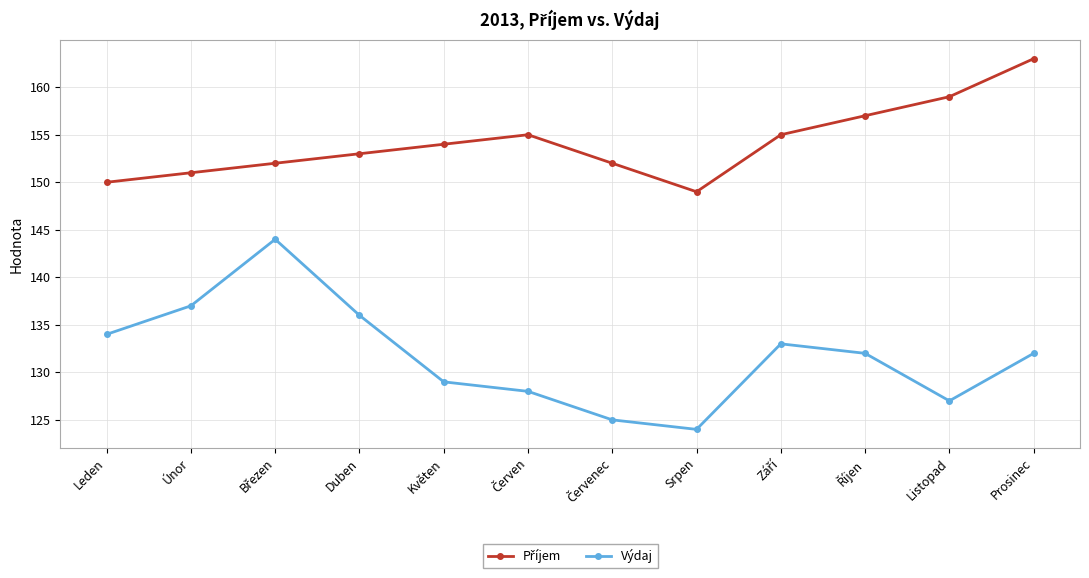

At which category does Výdaj reach its first local valley?

Srpen